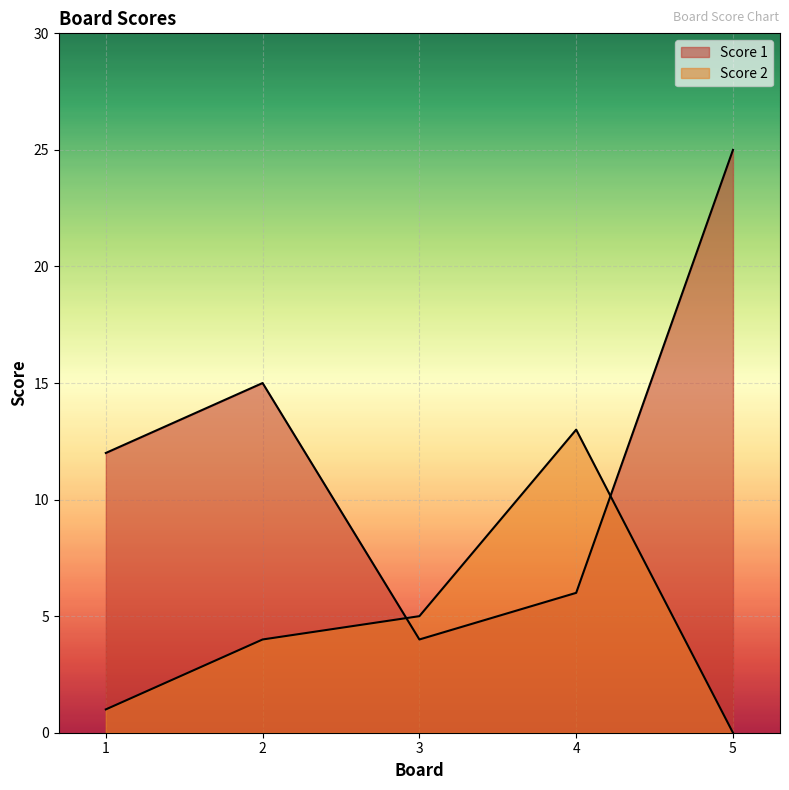

Does the chart display data point markers on the line(s)?

No